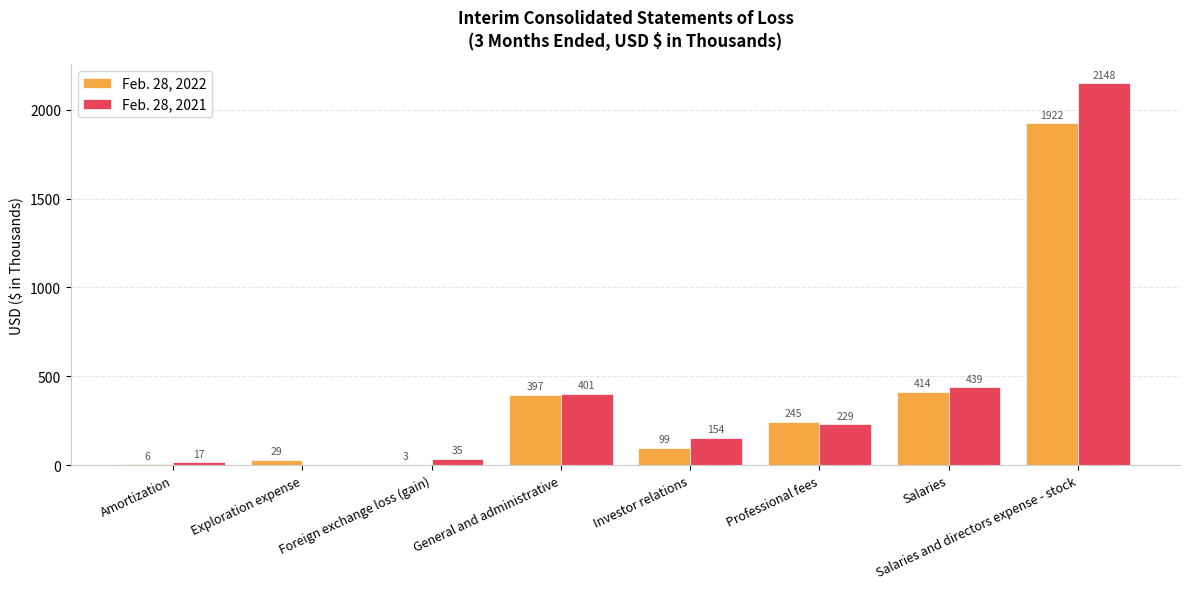

Reading left to right, transcribe all the data shown in this chart.

Feb. 28, 2022: 6	29	3	397	99	245	414	1922
Feb. 28, 2021: 17	0	35	401	154	229	439	2148